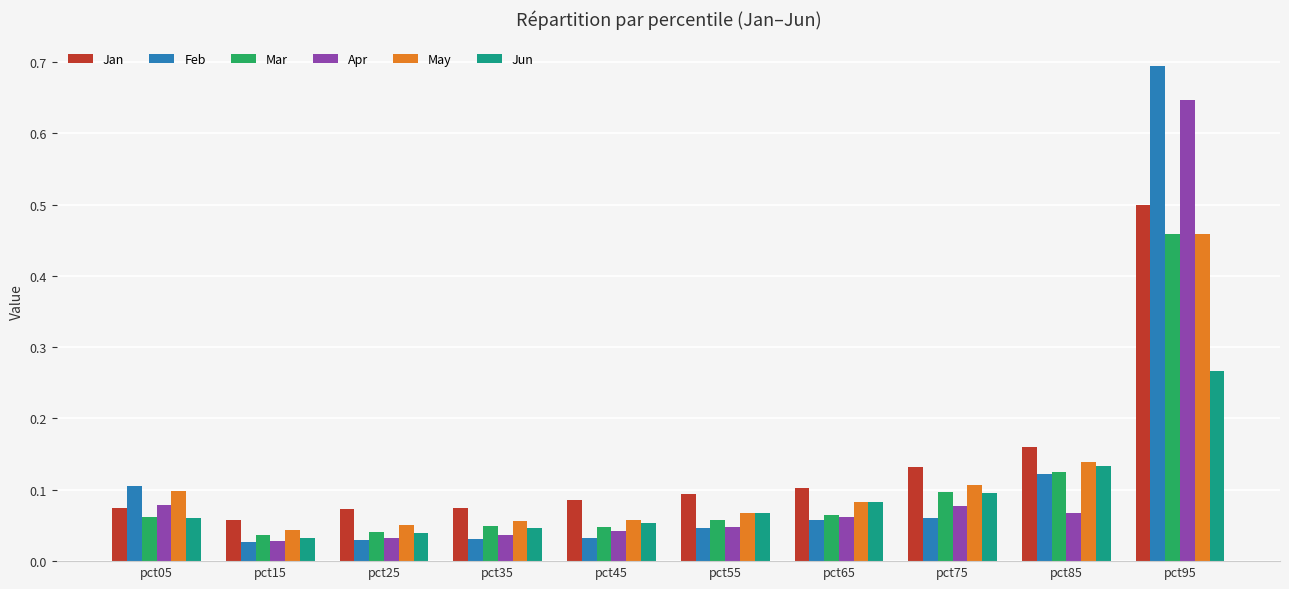

Does the chart contain any negative values?

No